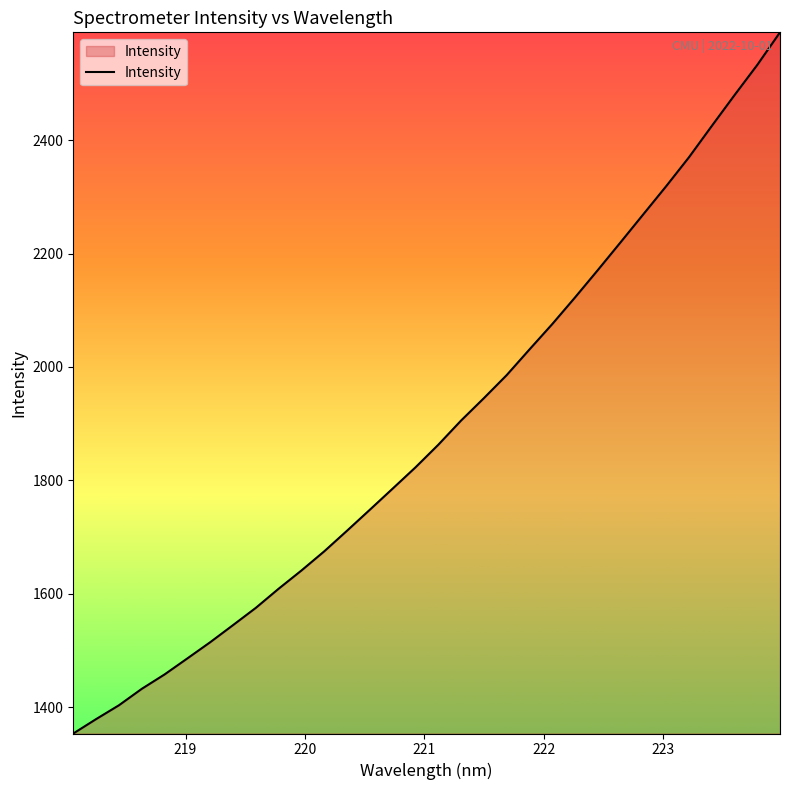

What is the difference between the maximum and minimum values?

1236.8